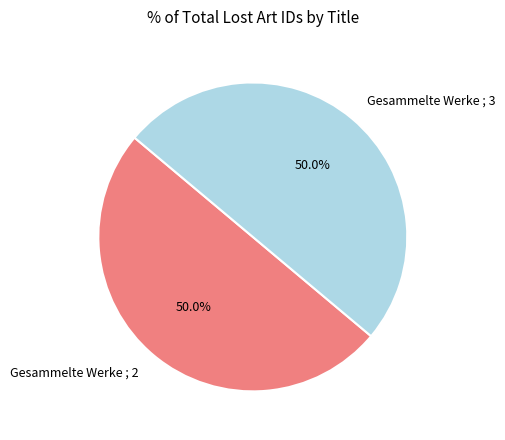

What portion of the pie excludes Gesammelte Werke ; 3?

50.0%